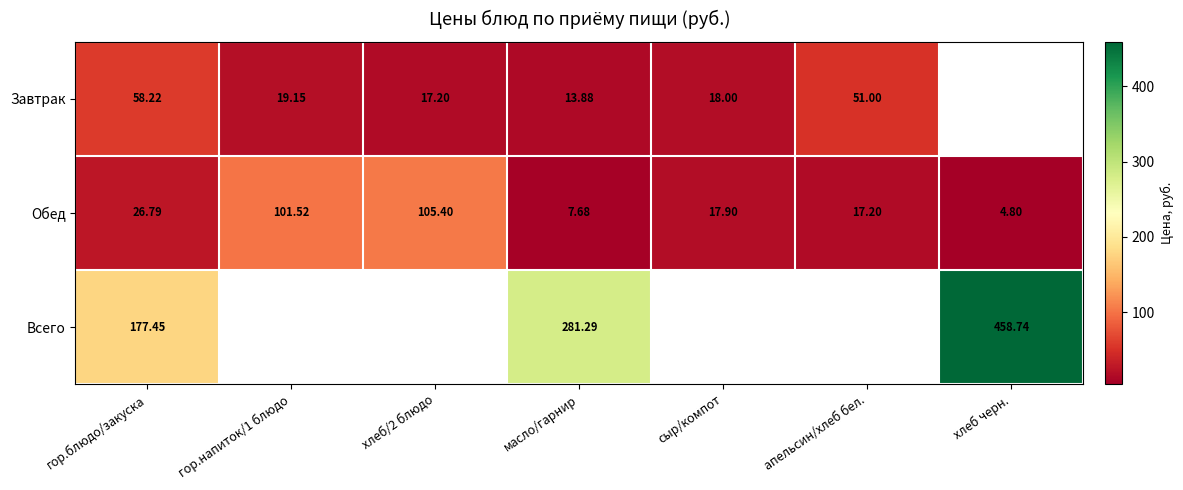

Is the value of Завтрак at хлеб/2 блюдо greater than the value of Всего at хлеб черн.?

No